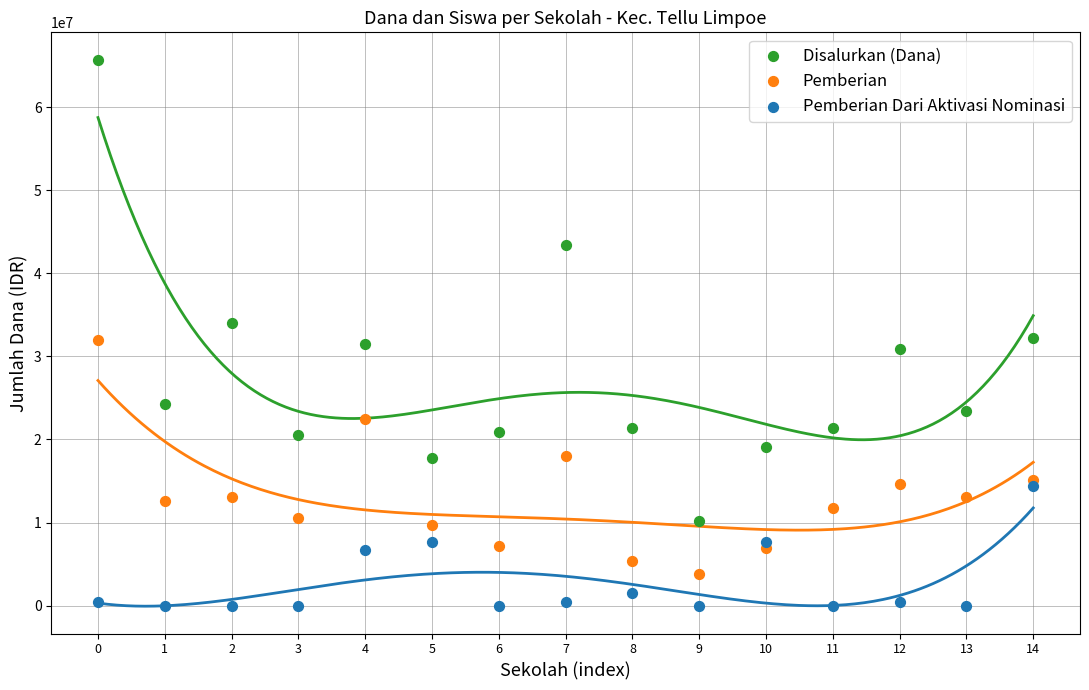

In the Disalurkan (Dana) series, what Y value is closest to 37912500?

33975000